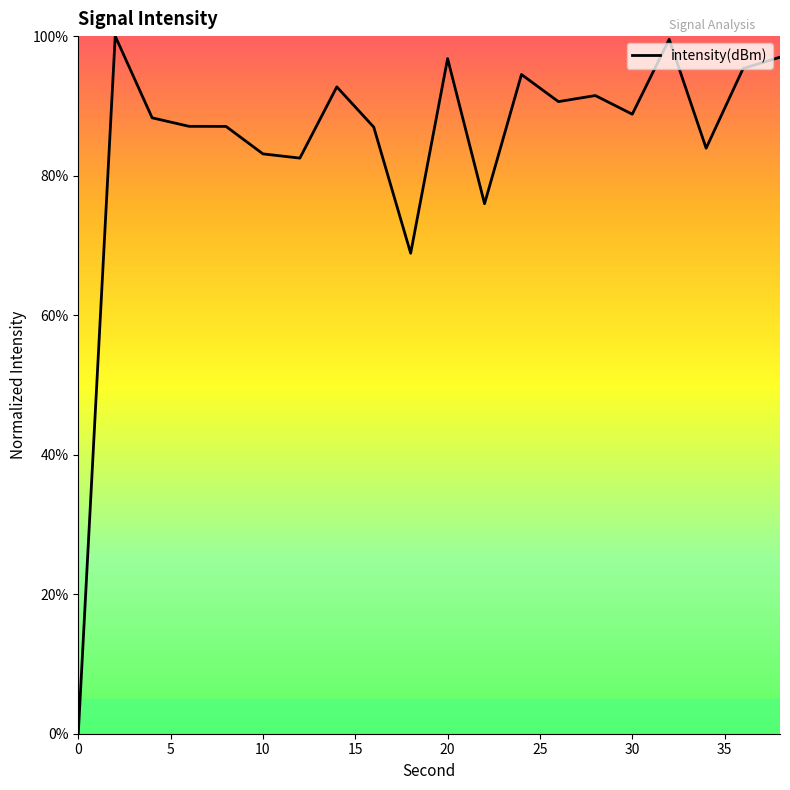

How many categories are shown in the chart?

20